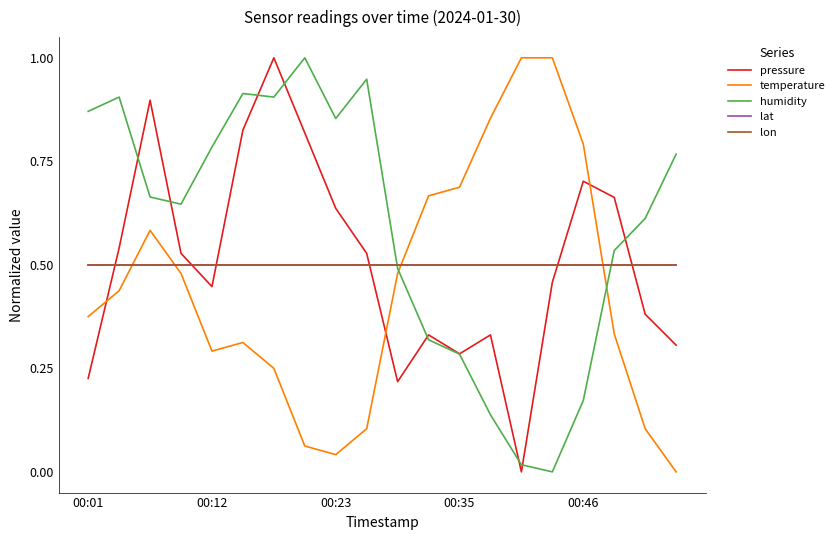

Does the chart display data point markers on the line(s)?

No